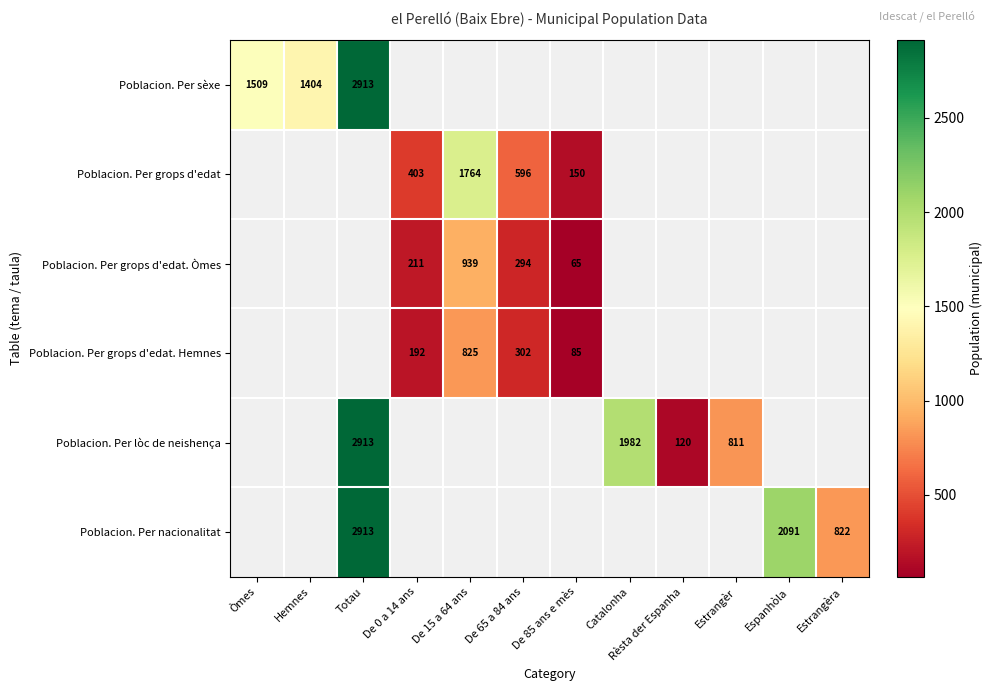

True or false: Poblacion. Per grops d'edat has a value of 603 at De 15 a 64 ans.

False